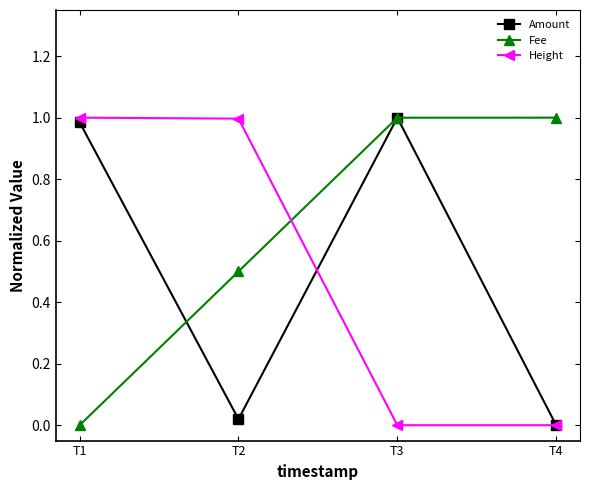

What is the total value across all series at T1?

2.0